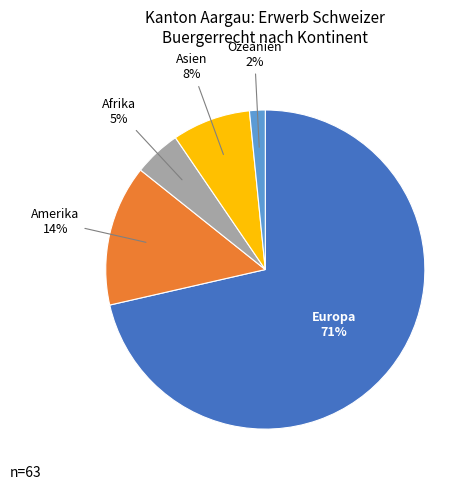

To the nearest percent, what is the average slice percentage?

20%